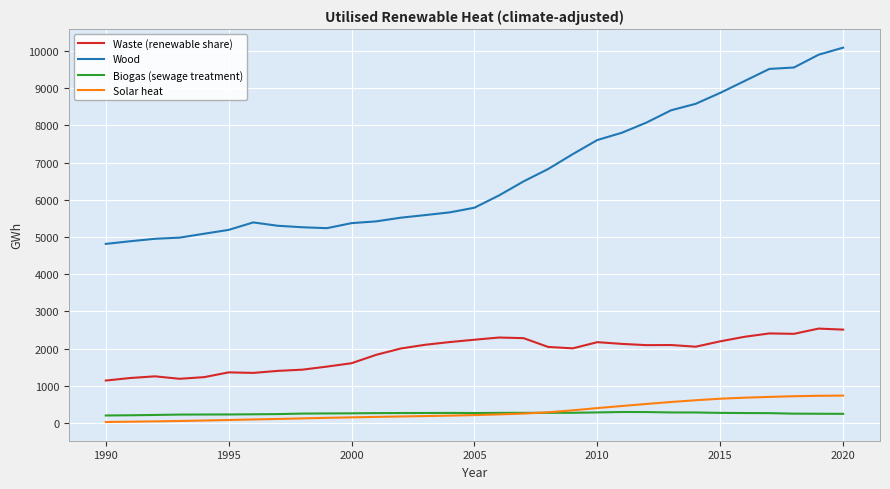

True or false: Waste (renewable share) and Biogas (sewage treatment) intersect in this chart.

False